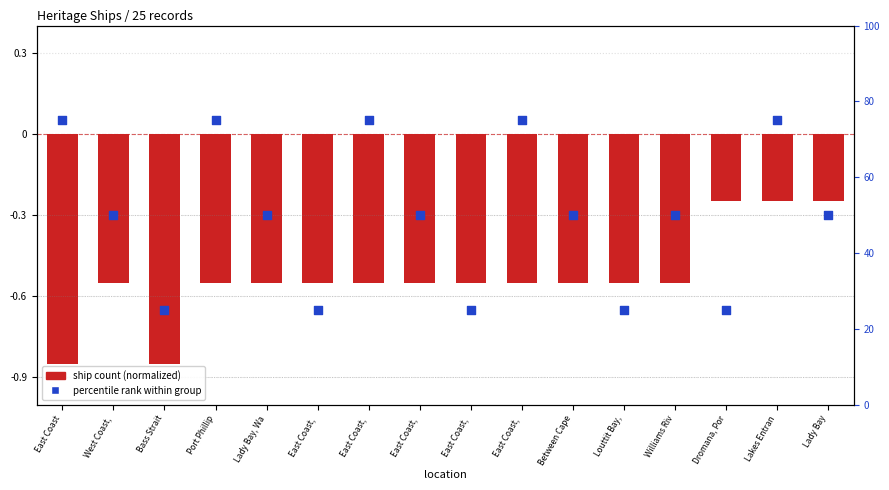

What are all the series names shown in the legend?

ship count (normalized), percentile rank